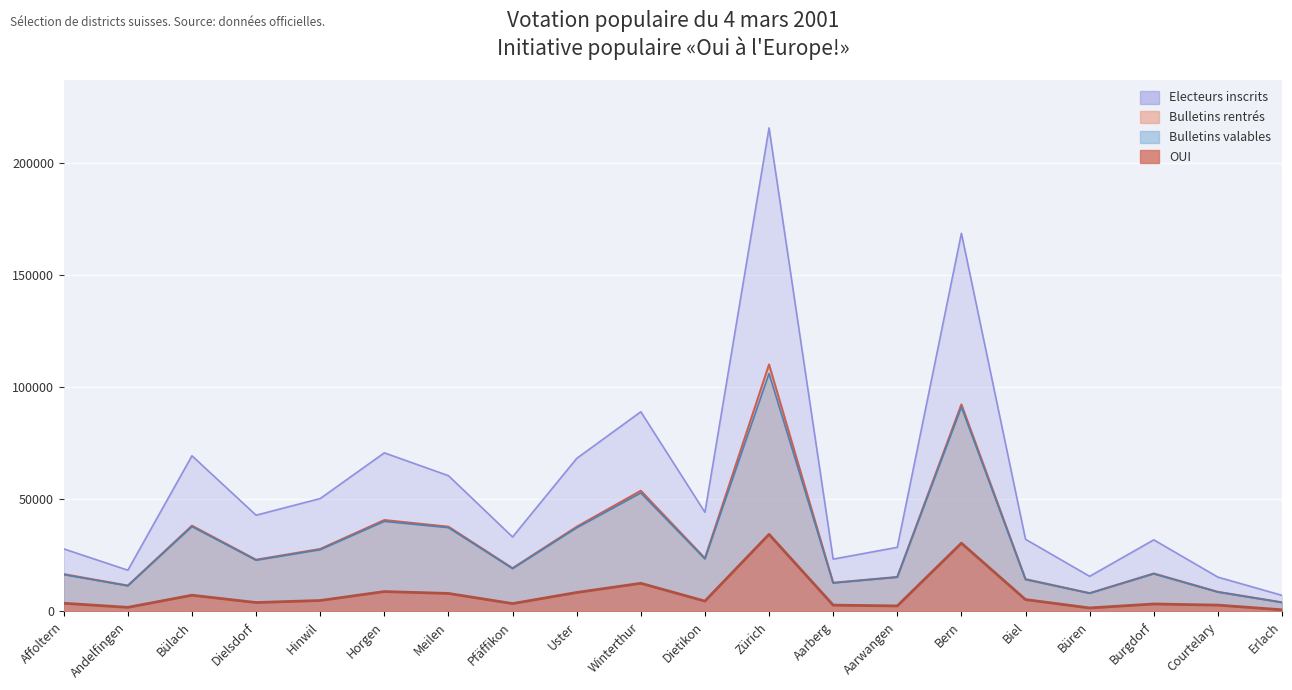

Which series has the largest total across all categories?

Electeurs inscrits